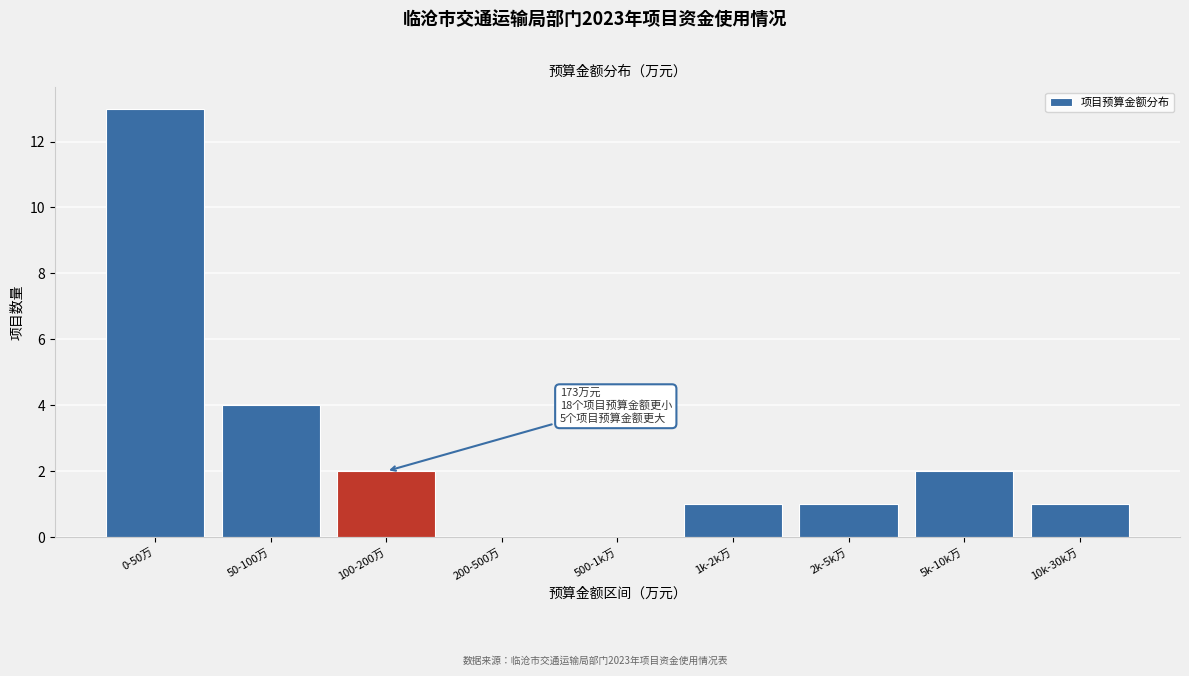

Reading left to right, transcribe all the data shown in this chart.

0-50万=13	50-100万=4	100-200万=2	200-500万=0	500-1k万=0	1k-2k万=1	2k-5k万=1	5k-10k万=2	10k-30k万=1